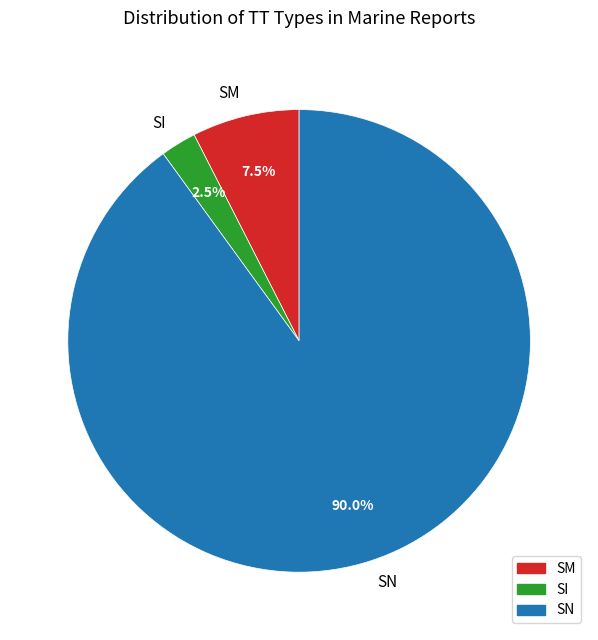

Is there any slice that represents more than half of the pie?

Yes